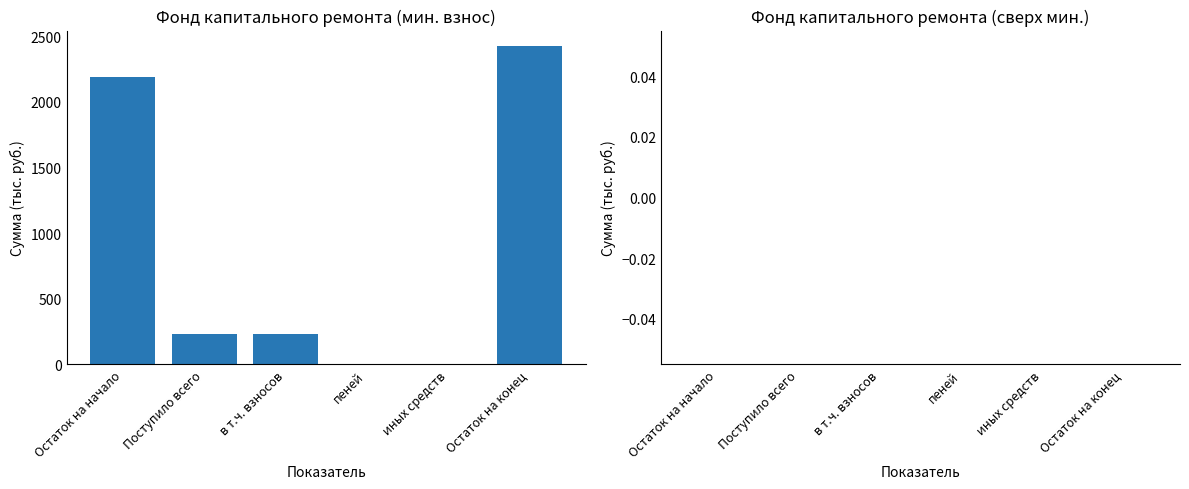

Does the chart contain stacked bars?

No